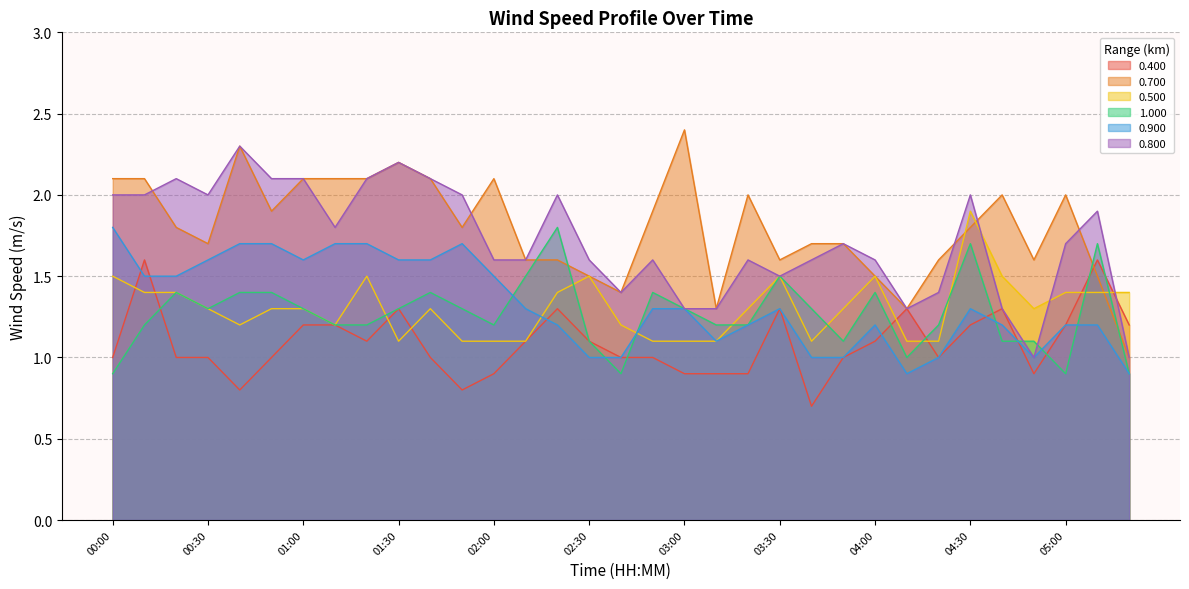

How many values in the 0.800 series exceed 1?

31